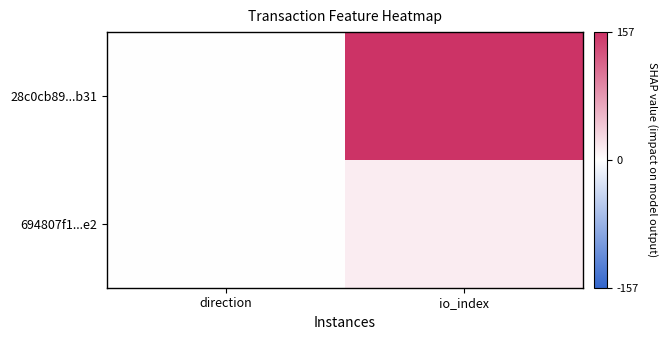

At which category is the sum across all series the highest?

io_index